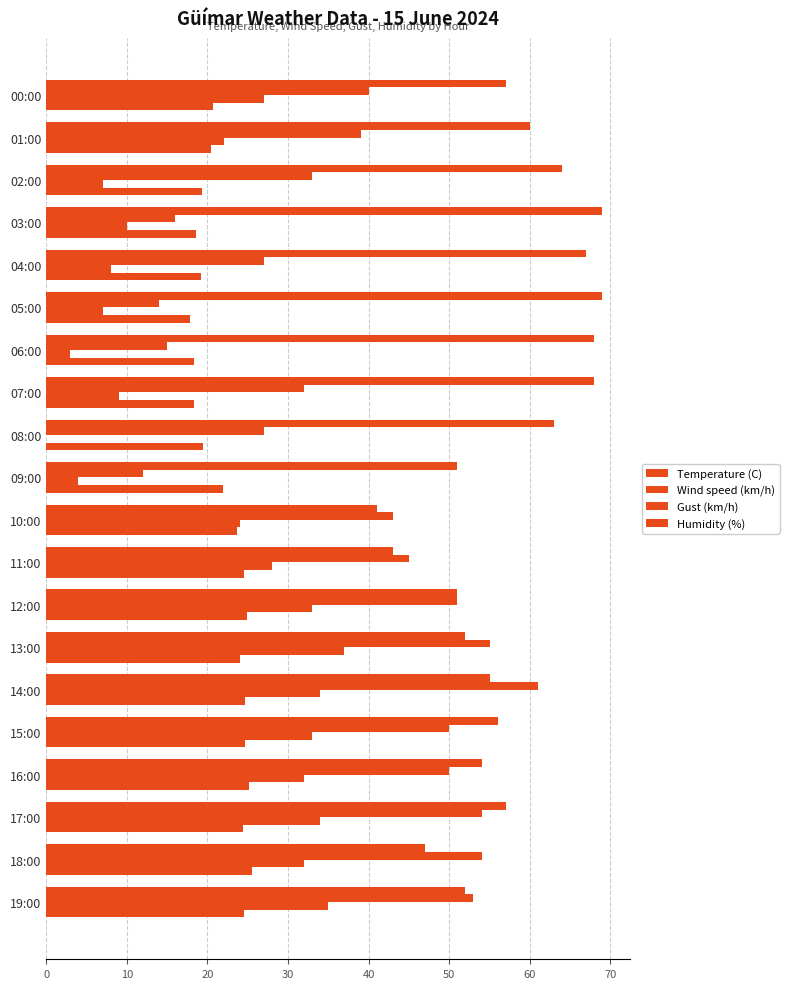

How many series are shown in this chart?

4